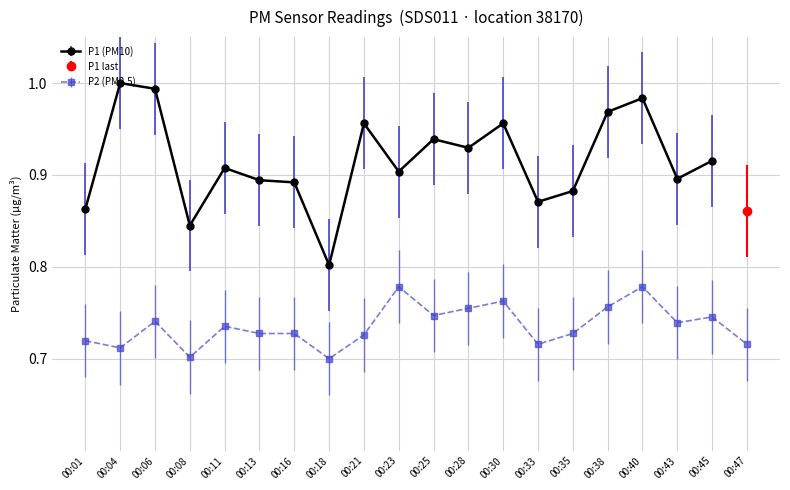

Where is the first local maximum for P2 (PM2.5)?

00:06